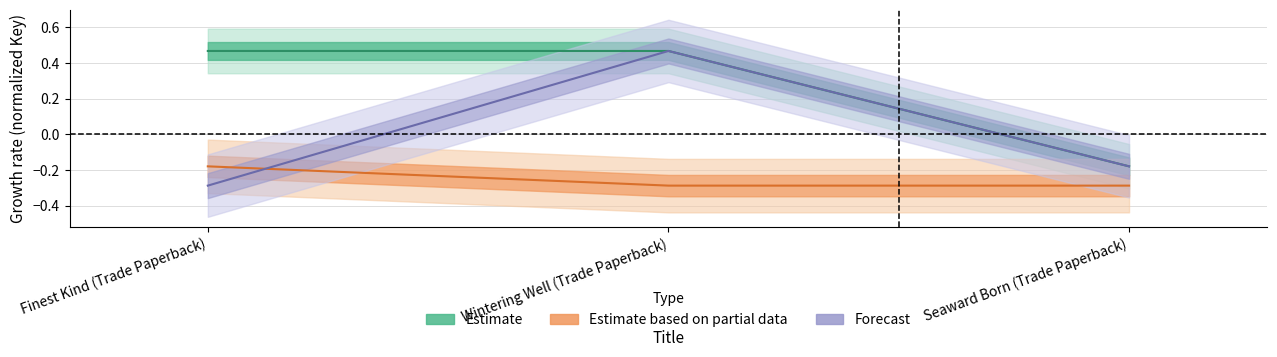

Between Seaward Born (Trade Paperback) and Finest Kind (Trade Paperback), which is larger?

Finest Kind (Trade Paperback)